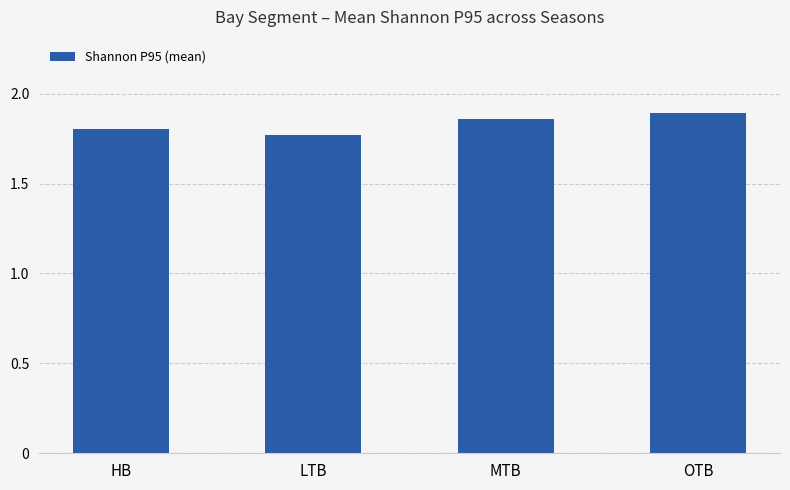

List the labels in order of value, smallest first.

LTB, HB, MTB, OTB